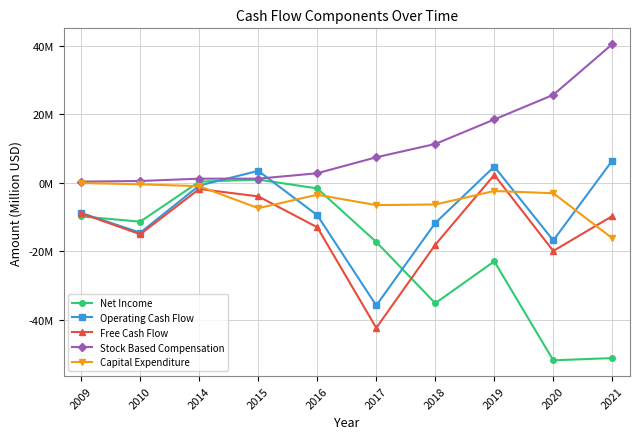

What is the sum of all Net Income values?

-200.4